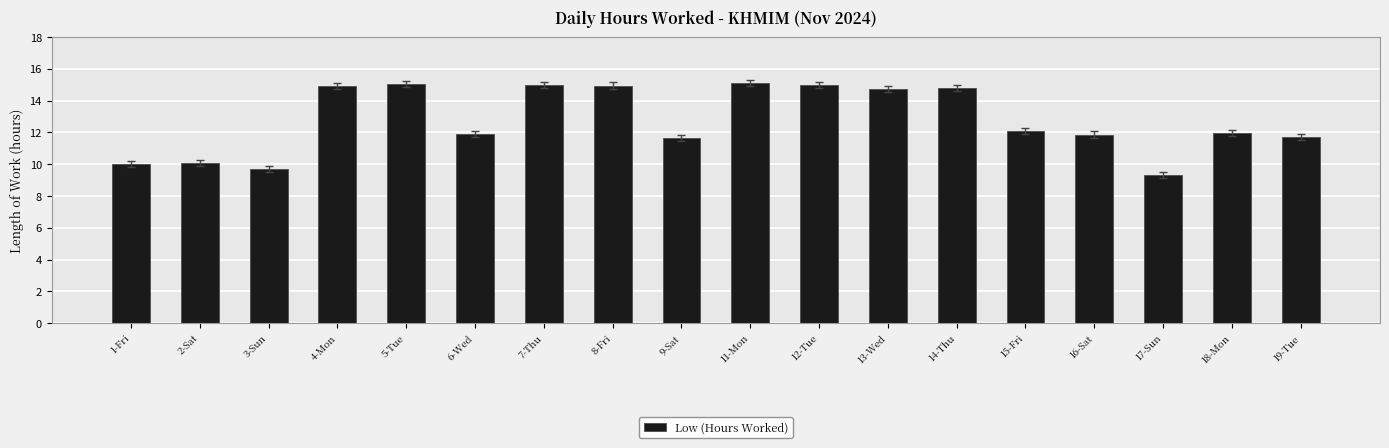

What is the sum of the values at 19-Tue and 2-Sat?

21.8